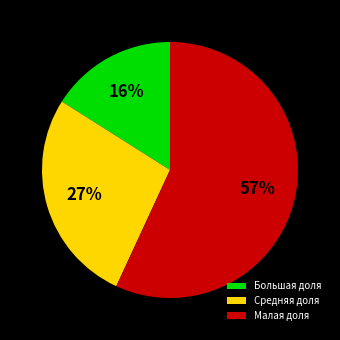

To the nearest percent, what percentage of the pie is Малая доля?

57%